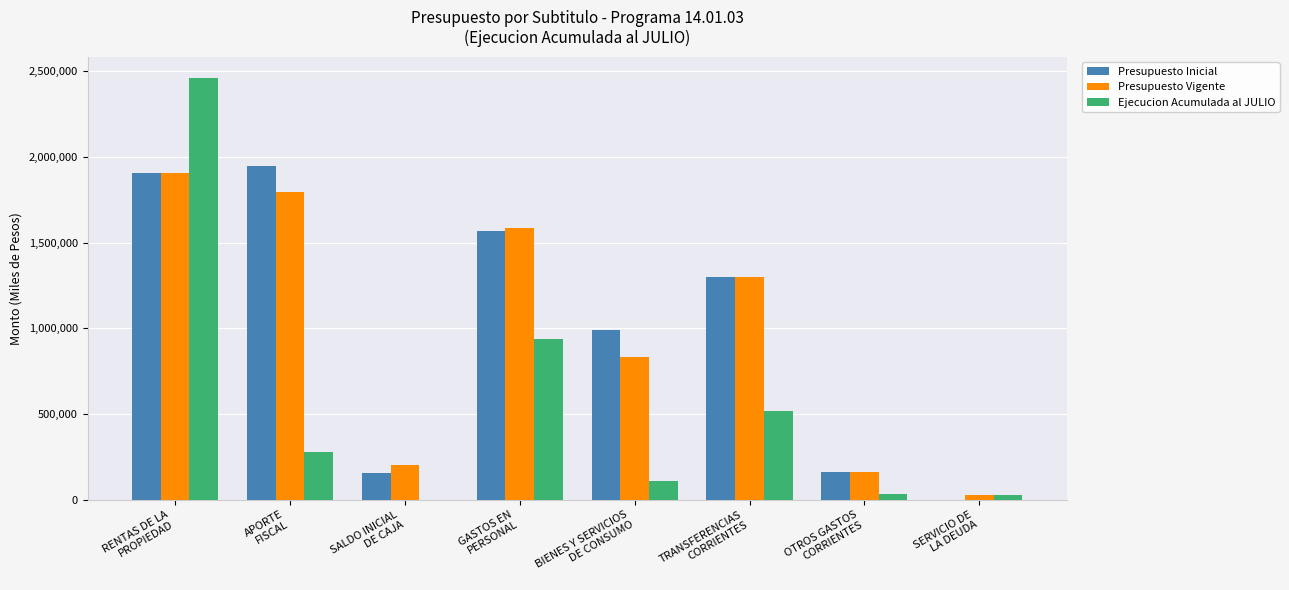

What is the sum of all Presupuesto Vigente values?

7806150